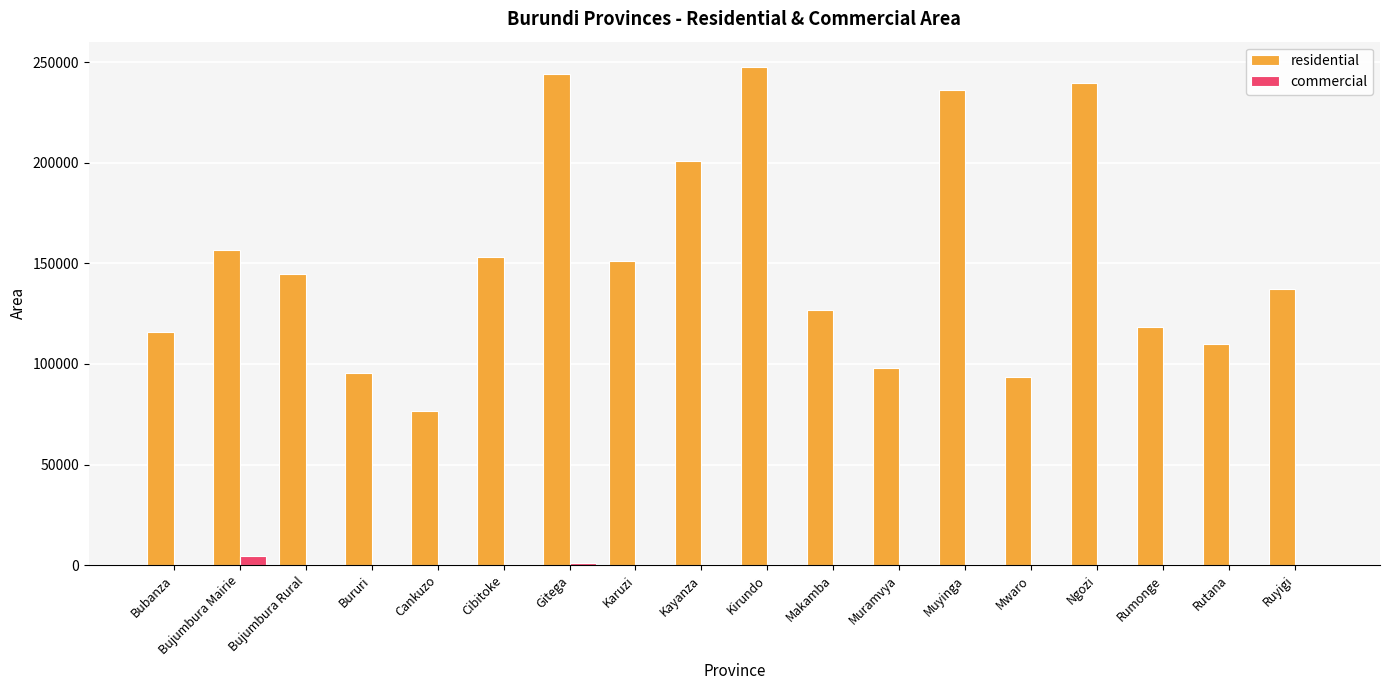

Where is residential nearest to the value 162207?

Bujumbura Mairie